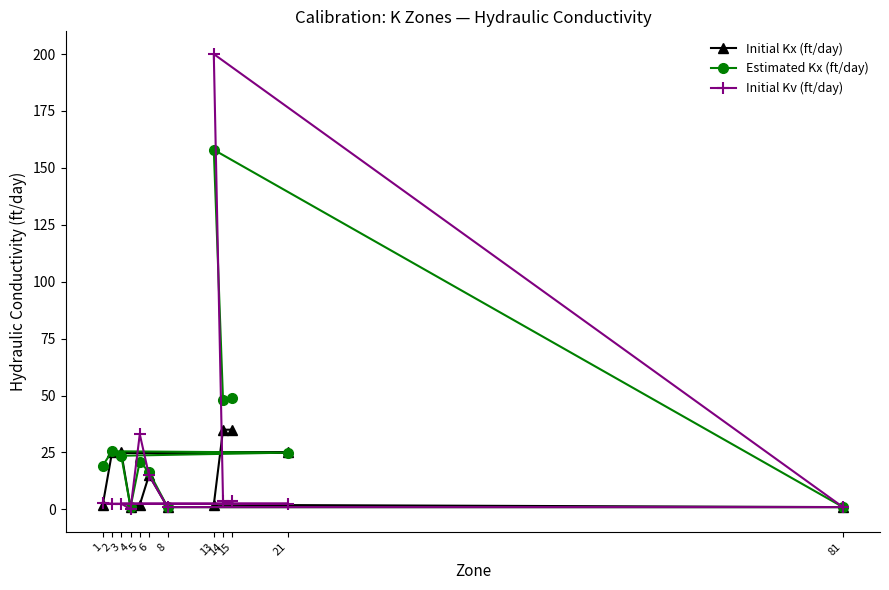

True or false: Initial Kv (ft/day) and Initial Kx (ft/day) cross at least once.

True